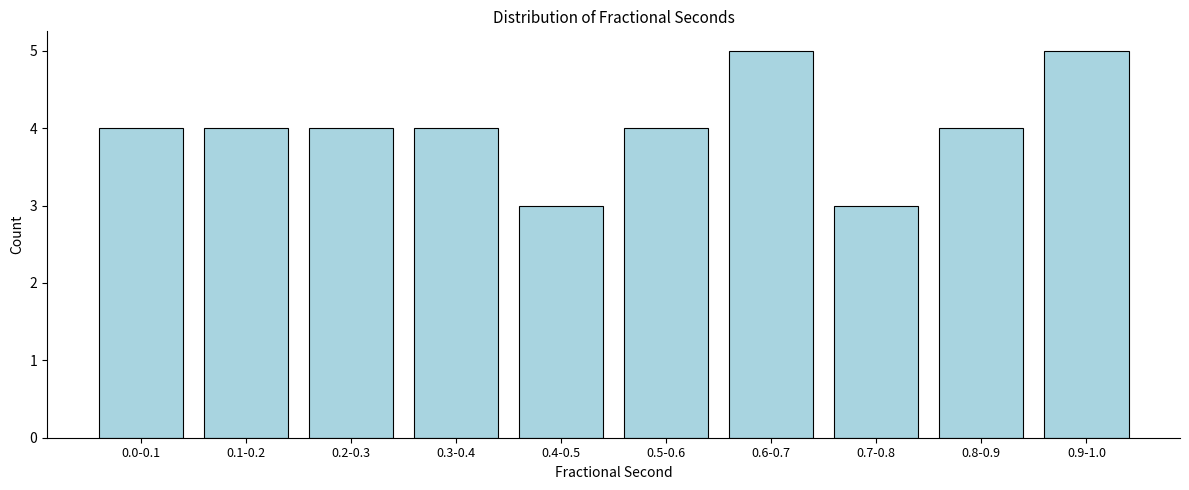

Reading left to right, list all the values displayed in this chart.

4	4	4	4	3	4	5	3	4	5